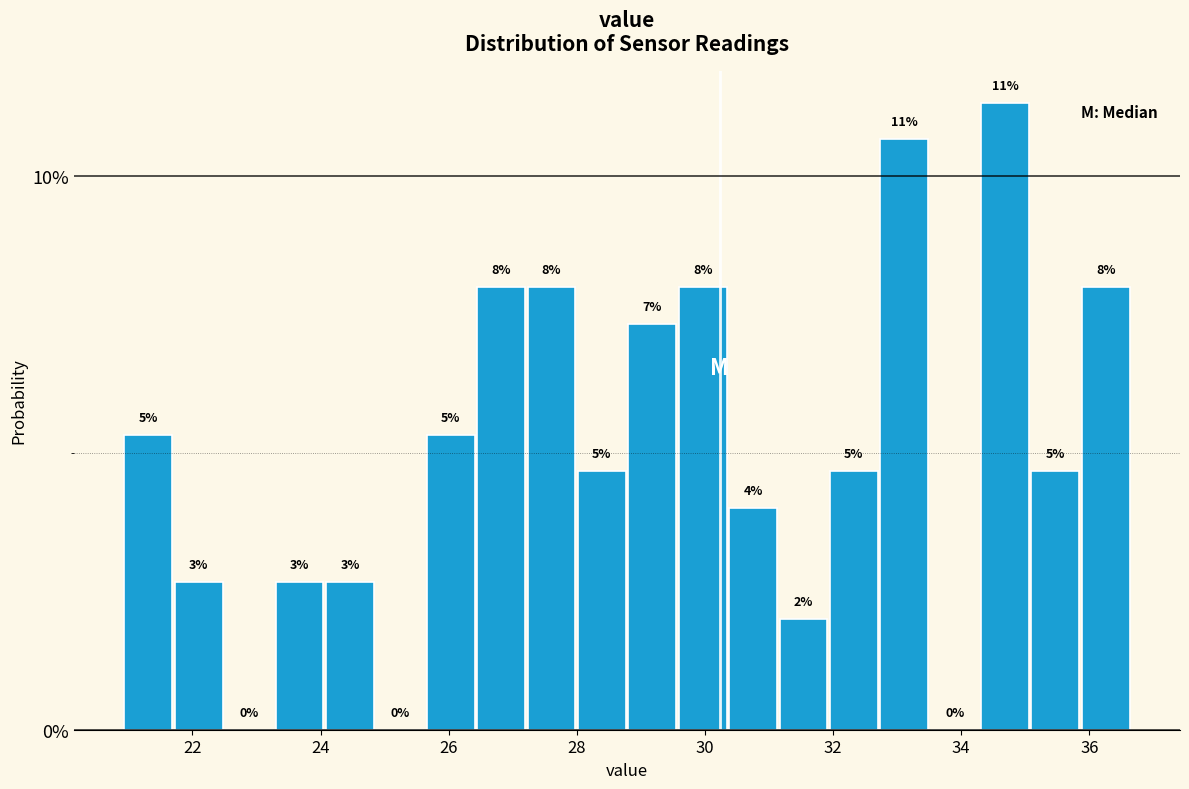

Around what value on the x-axis is the tallest bar? Give the approximate position of its centre, as read against the axis.

34.6